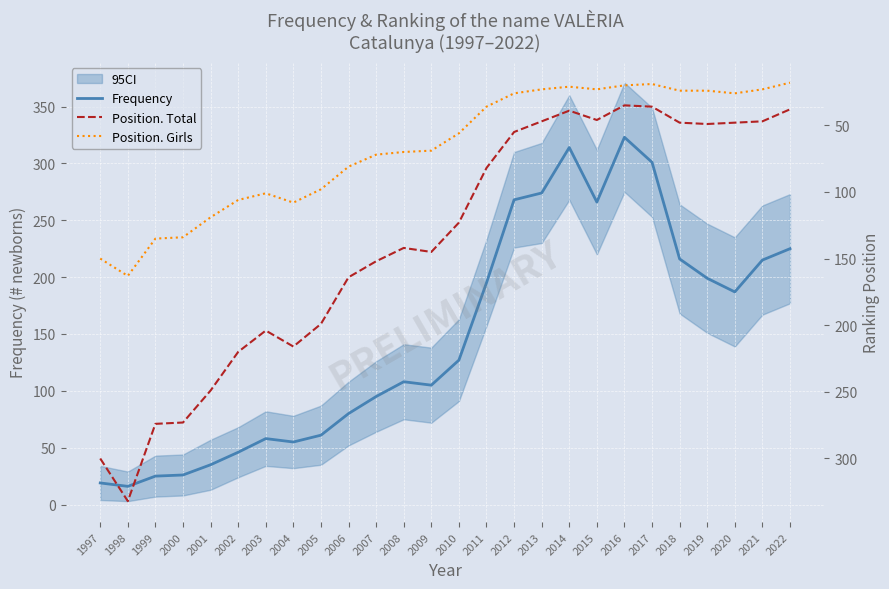

Reading left to right, transcribe all the data shown in this chart.

Frequency: 1997=19	1998=16	1999=25	2000=26	2001=35	2002=46	2003=58	2004=55	2005=61	2006=80	2007=95	2008=108	2009=105	2010=127	2011=195	2012=268	2013=274	2014=314	2015=266	2016=323	2017=301	2018=216	2019=199	2020=187	2021=215	2022=225
Position. Total: 1997=300	1998=332	1999=274	2000=273	2001=249	2002=220	2003=204	2004=216	2005=199	2006=164	2007=152	2008=142	2009=145	2010=123	2011=82	2012=55	2013=47	2014=39	2015=46	2016=35	2017=36	2018=48	2019=49	2020=48	2021=47	2022=38
Position. Girls: 1997=150	1998=163	1999=135	2000=134	2001=119	2002=106	2003=101	2004=108	2005=98	2006=81	2007=72	2008=70	2009=69	2010=56	2011=36	2012=26	2013=23	2014=21	2015=23	2016=20	2017=19	2018=24	2019=24	2020=26	2021=23	2022=18